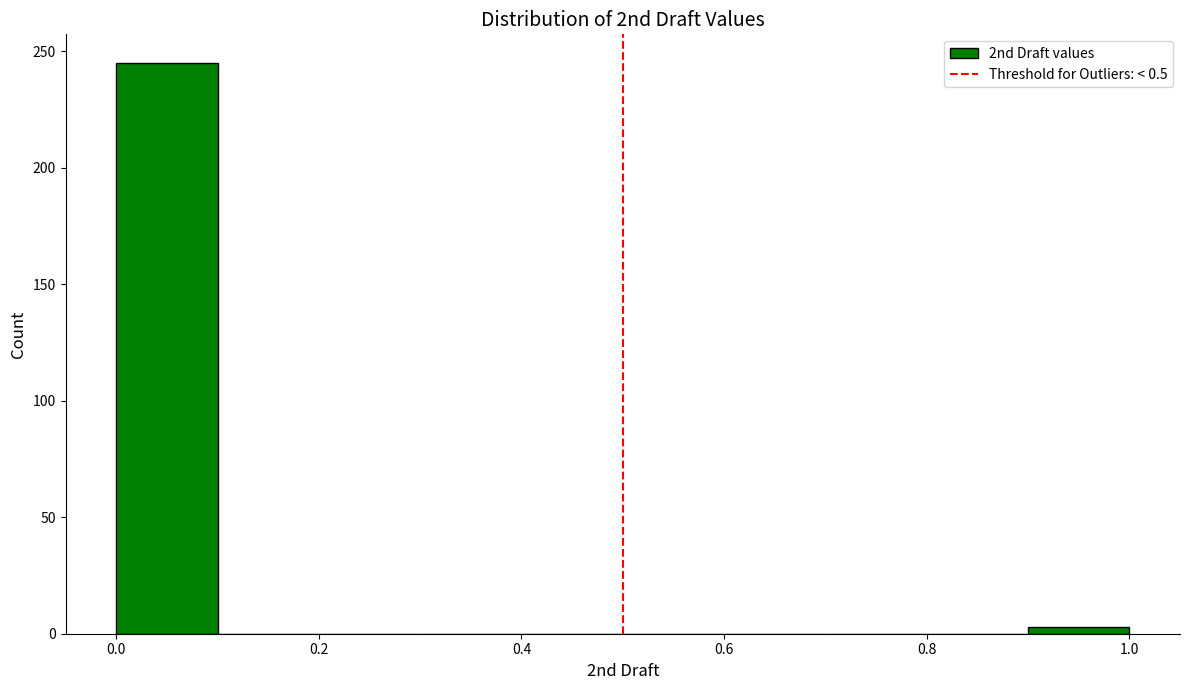

Reading left to right, transcribe this chart: for each bar, give the range it covers on the x-axis and its height. The values are not printed on the chart, so give them approximately, as read against the axis.

0.0 to 0.1: 245
0.1 to 0.2: 0
0.2 to 0.3: 0
0.3 to 0.4: 0
0.4 to 0.5: 0
0.5 to 0.6: 0
0.6 to 0.7: 0
0.7 to 0.8: 0
0.8 to 0.9: 0
0.9 to 1.0: under 5